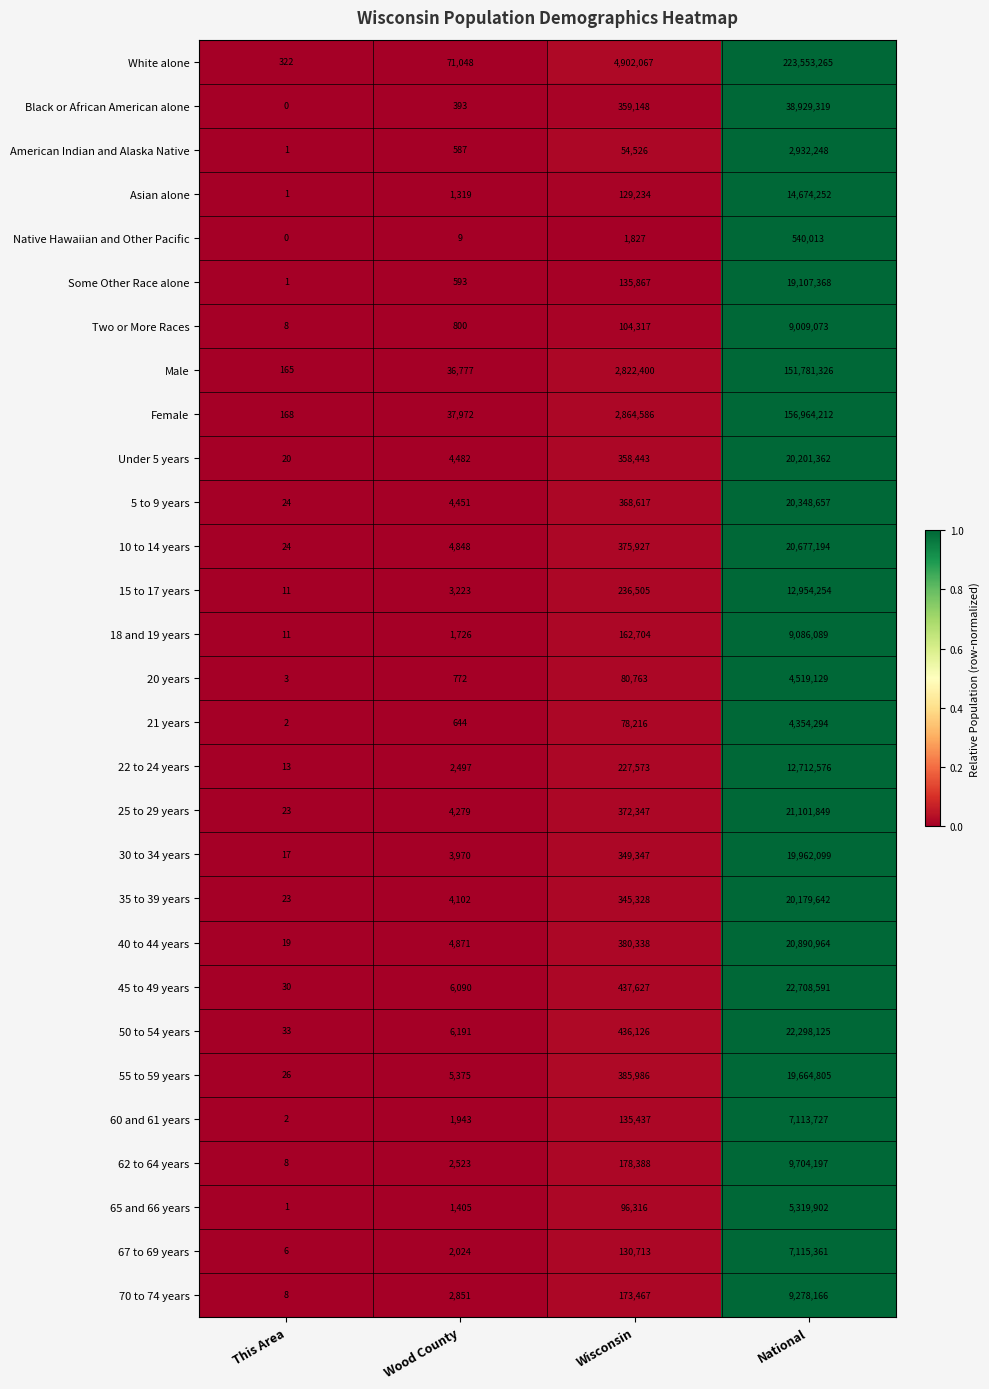

Which series has the widest spread of values?

White alone